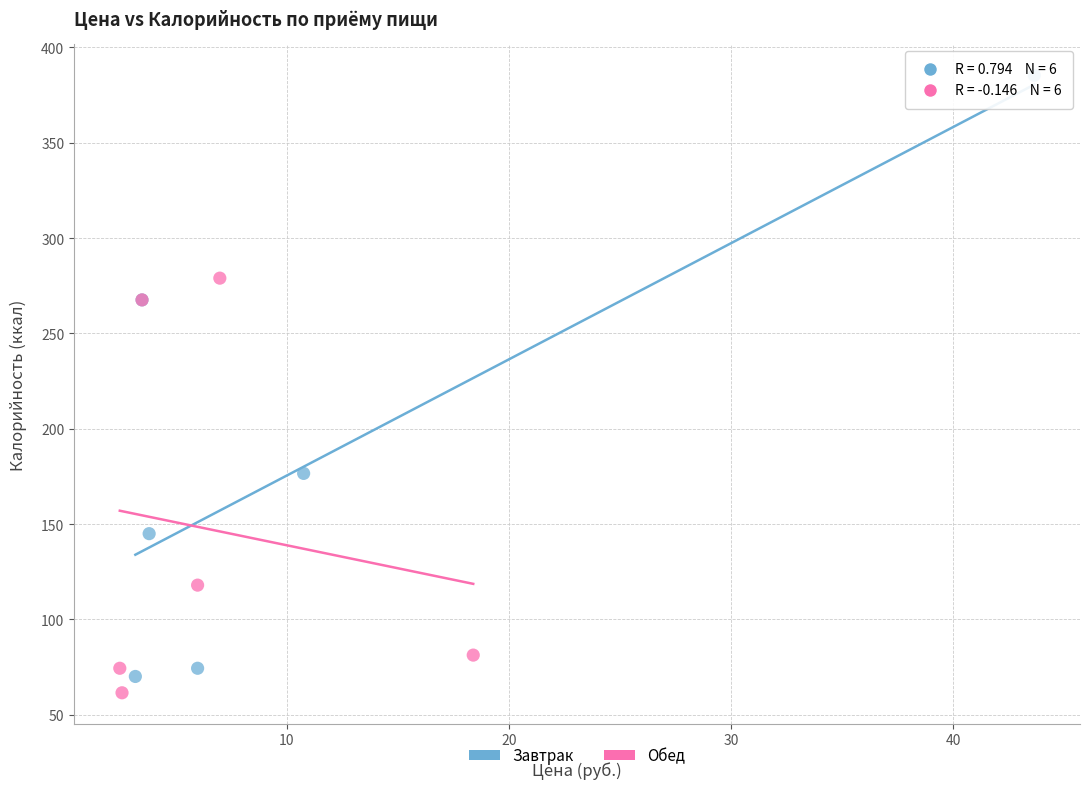

Which series reaches the minimum Y coordinate?

Обед